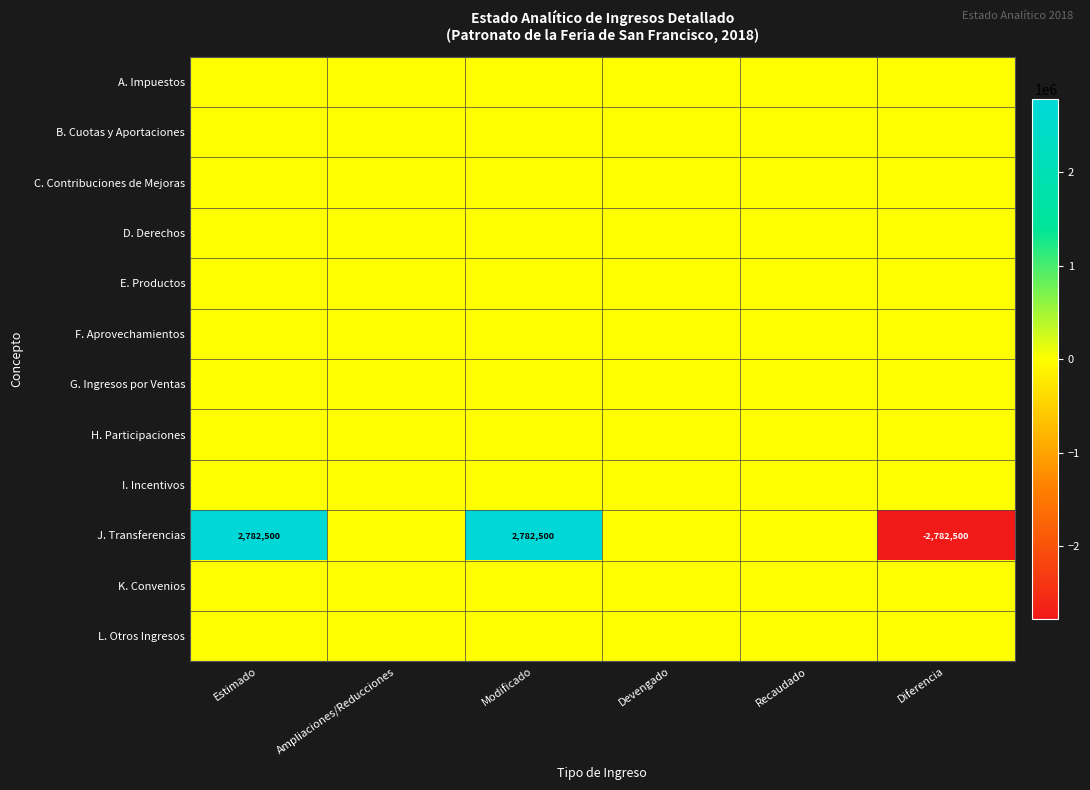

The value of J. Transferencias at Diferencia is -2782500. True or false?

True